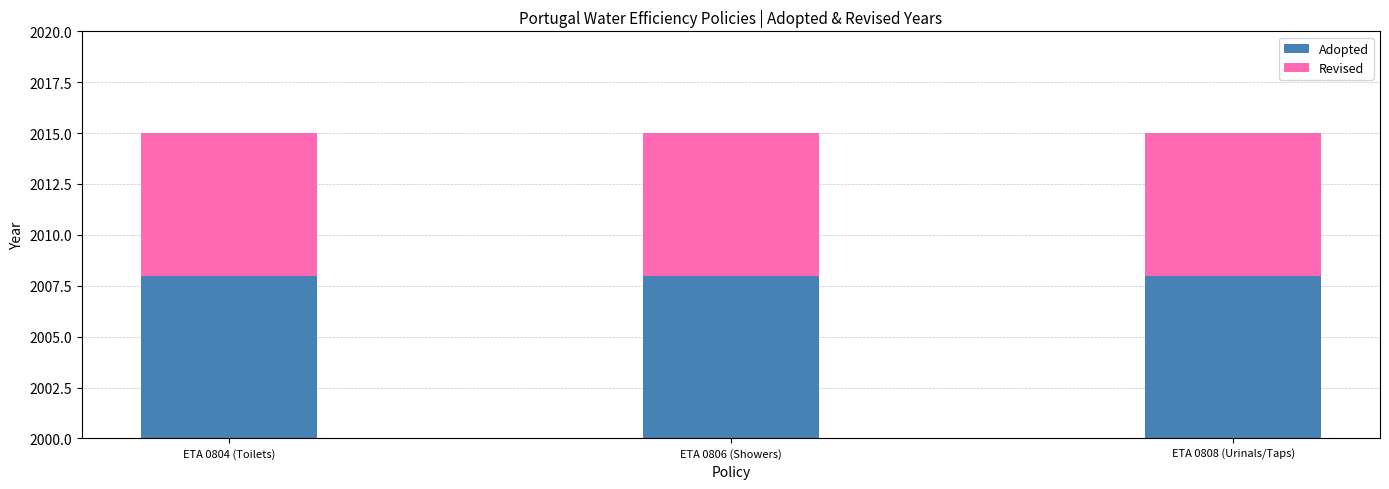

At which category does the chart reach its minimum across all series?

ETA 0804 (Toilets)